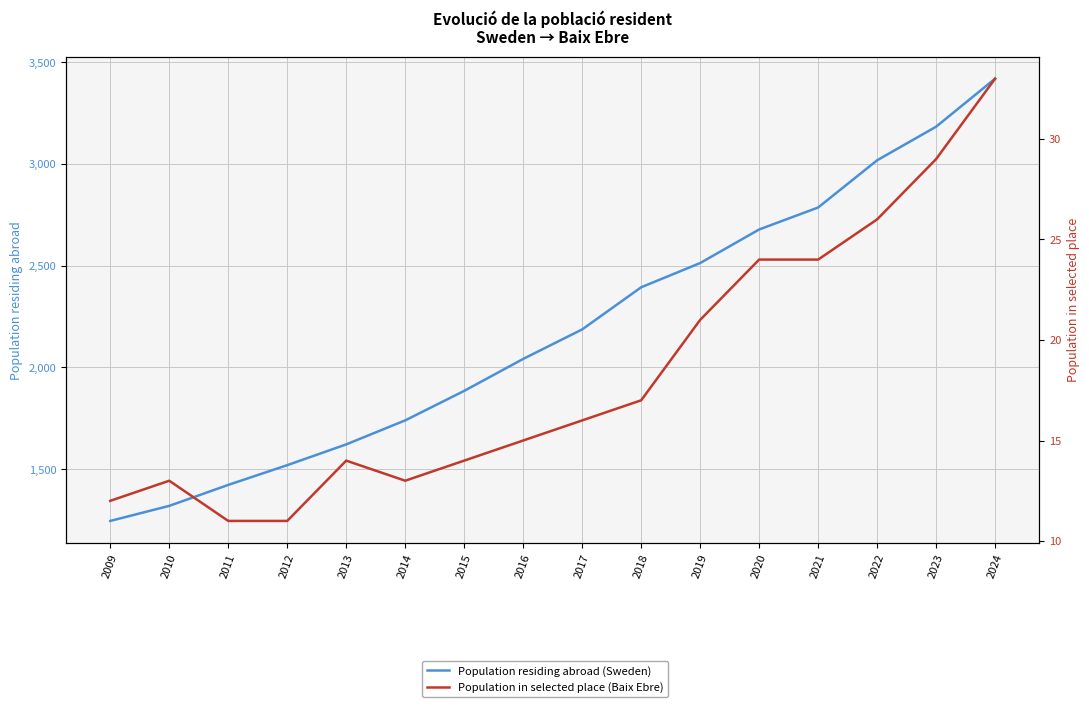

Reading right to left, list all the values displayed in this chart.

Population residing abroad (Sweden): 2024=3419	2023=3183	2022=3018	2021=2786	2020=2678	2019=2513	2018=2394	2017=2187	2016=2042	2015=1885	2014=1740	2013=1622	2012=1520	2011=1423	2010=1320	2009=1246
Population in selected place (Baix Ebre): 2024=33	2023=29	2022=26	2021=24	2020=24	2019=21	2018=17	2017=16	2016=15	2015=14	2014=13	2013=14	2012=11	2011=11	2010=13	2009=12